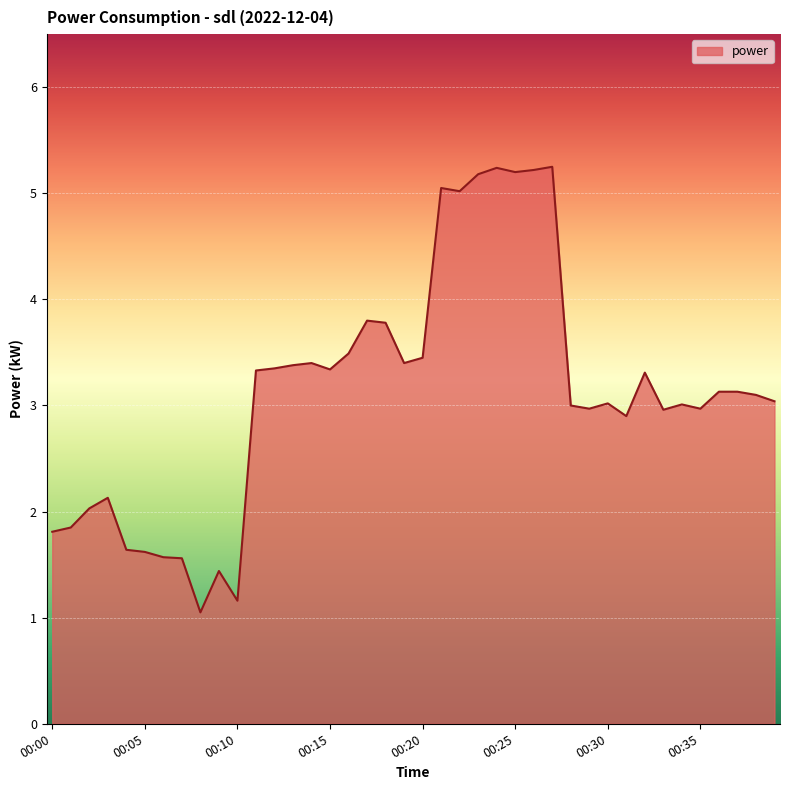

What is the average value?

3.1